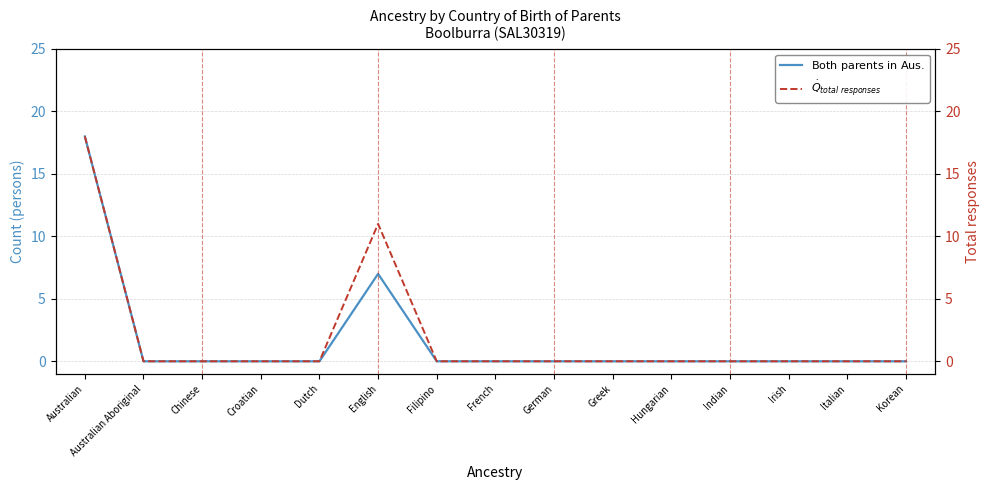

Rank the series by their average value, from lowest to highest.

$\mathrm{Both\ parents\ born\ in\ Australia}$, $\dot{Q}_L$